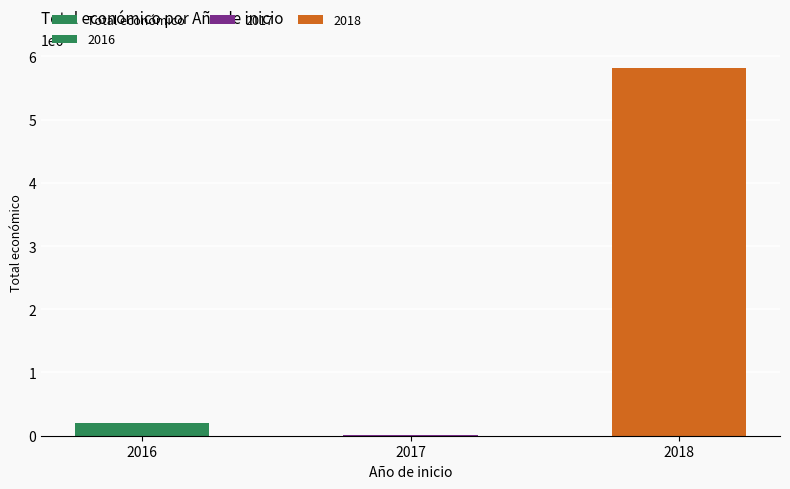

What is the average value?

2011698